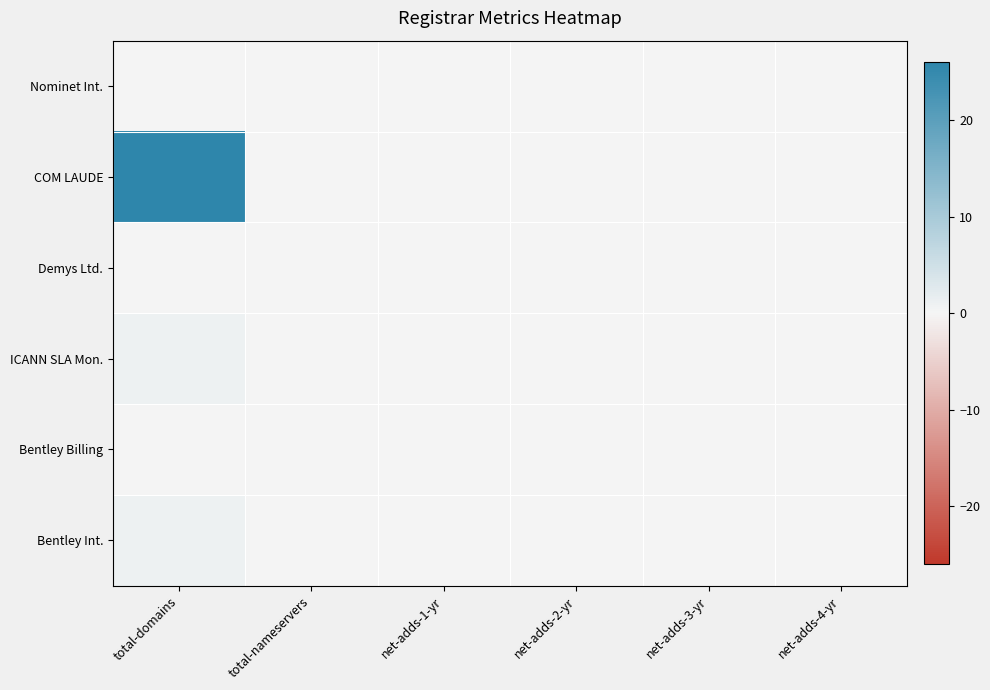

Reading left to right, transcribe all the data shown in this chart.

Nominet Int.: total-domains=0	total-nameservers=0	net-adds-1-yr=0	net-adds-2-yr=0	net-adds-3-yr=0	net-adds-4-yr=0
COM LAUDE: total-domains=26	total-nameservers=0	net-adds-1-yr=0	net-adds-2-yr=0	net-adds-3-yr=0	net-adds-4-yr=0
Demys Ltd.: total-domains=0	total-nameservers=0	net-adds-1-yr=0	net-adds-2-yr=0	net-adds-3-yr=0	net-adds-4-yr=0
ICANN SLA Mon.: total-domains=1	total-nameservers=0	net-adds-1-yr=0	net-adds-2-yr=0	net-adds-3-yr=0	net-adds-4-yr=0
Bentley Billing: total-domains=0	total-nameservers=0	net-adds-1-yr=0	net-adds-2-yr=0	net-adds-3-yr=0	net-adds-4-yr=0
Bentley Int.: total-domains=1	total-nameservers=0	net-adds-1-yr=0	net-adds-2-yr=0	net-adds-3-yr=0	net-adds-4-yr=0